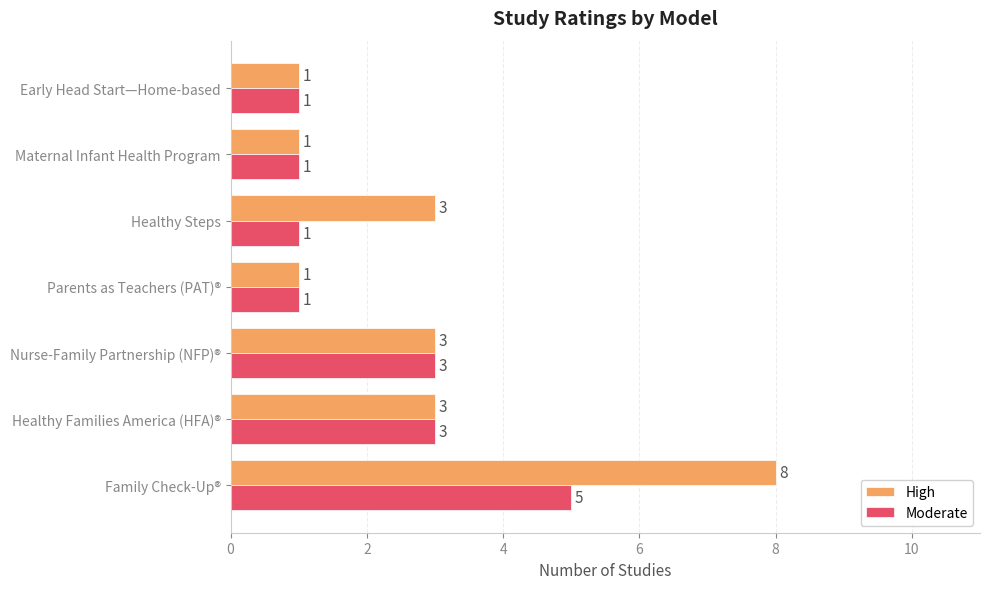

What is the maximum value shown in the chart?

8